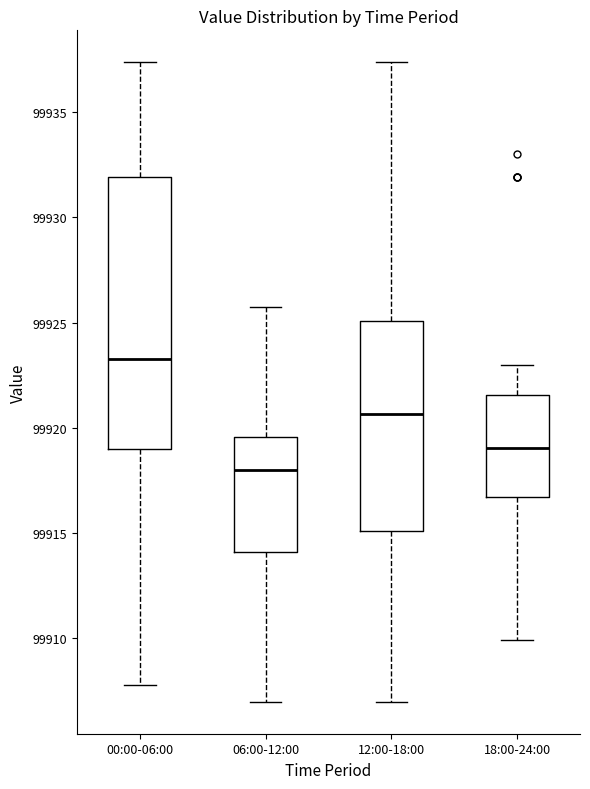

Reading left to right, transcribe this box plot: for each box, give where its median line is, the range the box spans, and where its two whiskers end, as read against the y-axis. The values are not printed on the chart, so give them approximately, as read against the axis.

00:00-06:00: median 99923.5, box 99919.0 to 99932.0, whiskers 99908.0 to 99937.5
06:00-12:00: median 99918.0, box 99914.0 to 99919.5, whiskers 99907.0 to 99925.5
12:00-18:00: median 99920.5, box 99915.0 to 99925.0, whiskers 99907.0 to 99937.5
18:00-24:00: median 99919.0, box 99916.5 to 99921.5, whiskers 99910.0 to 99923.0